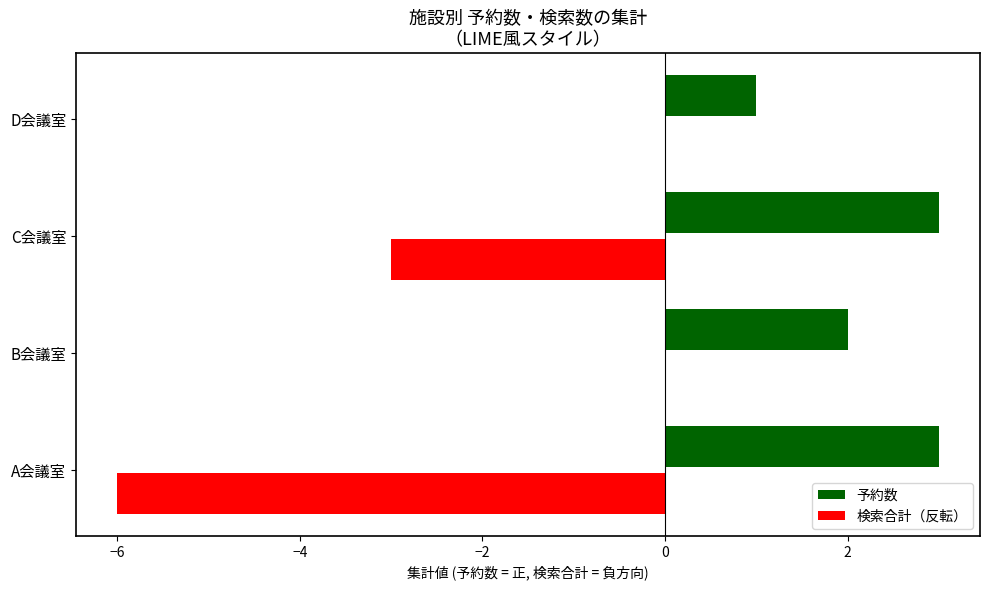

What is the total value across all series at A会議室?

-3